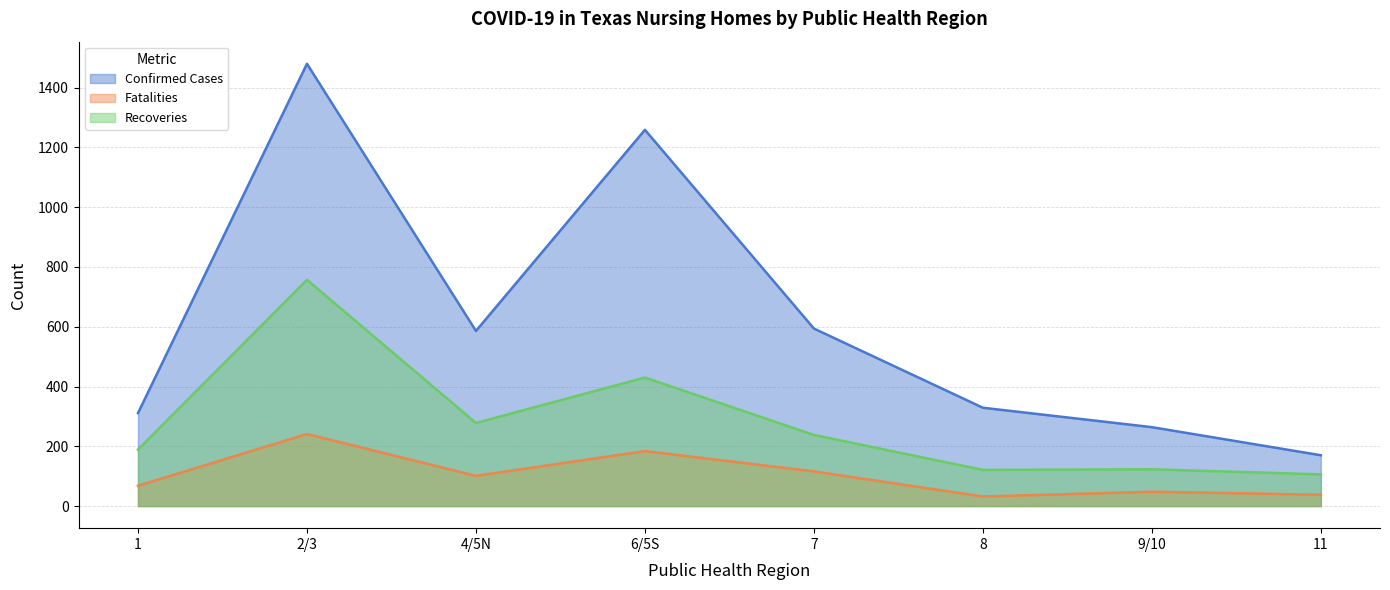

Where does the Fatalities series first go above 101?

2/3